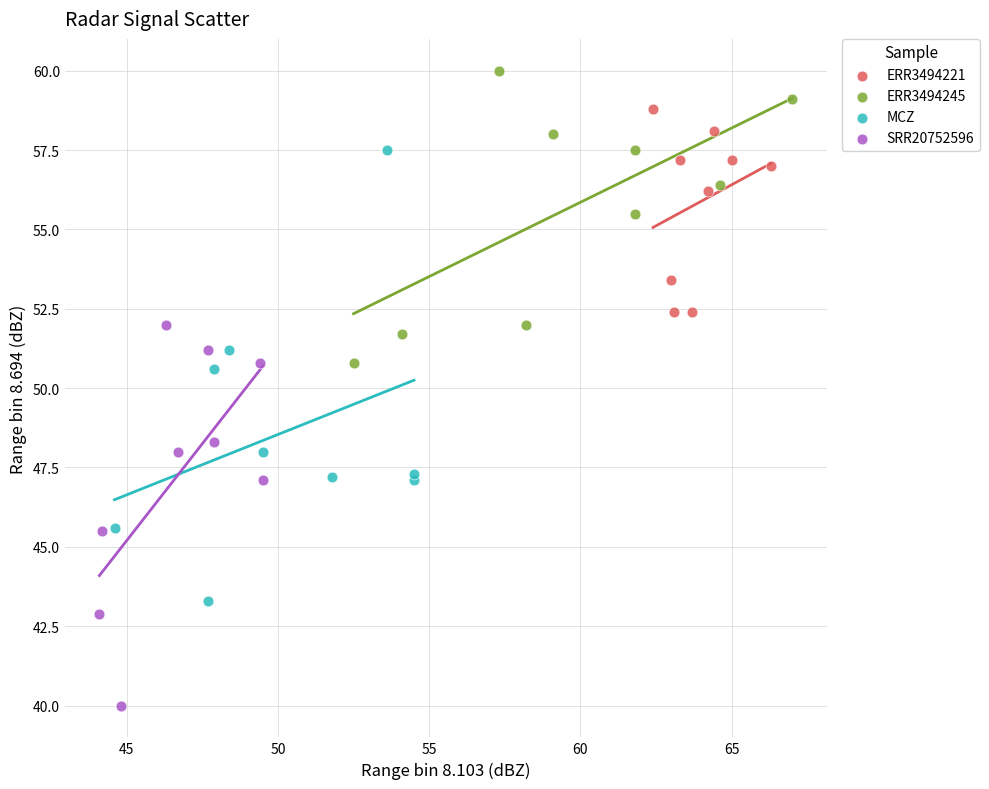

Which series has the widest spread of Y values?

MCZ